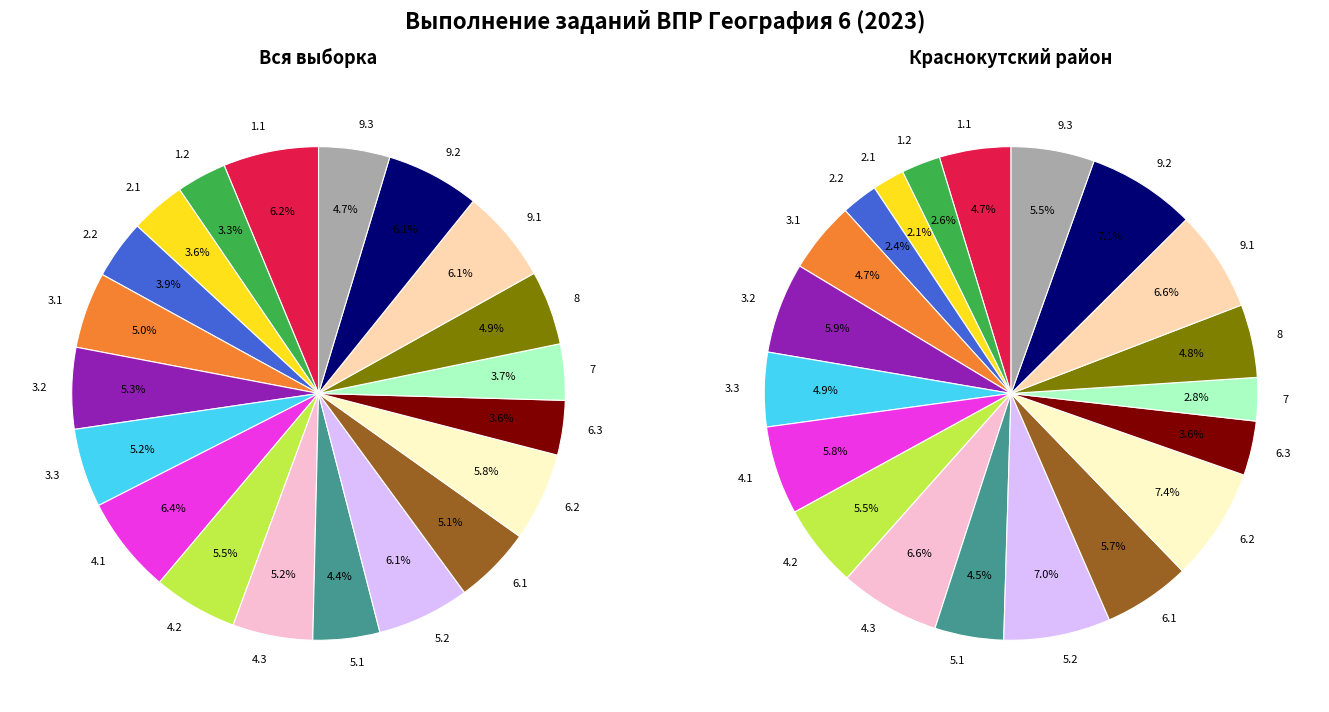

Is the sum of 8 and 4.1 greater than half?

No